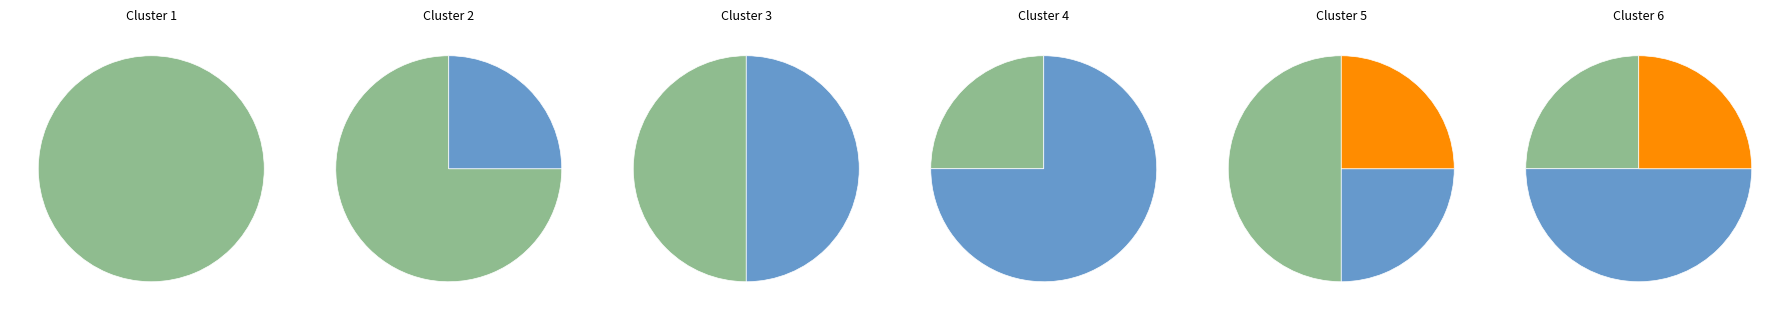

Count the number of slices in the pie.

3